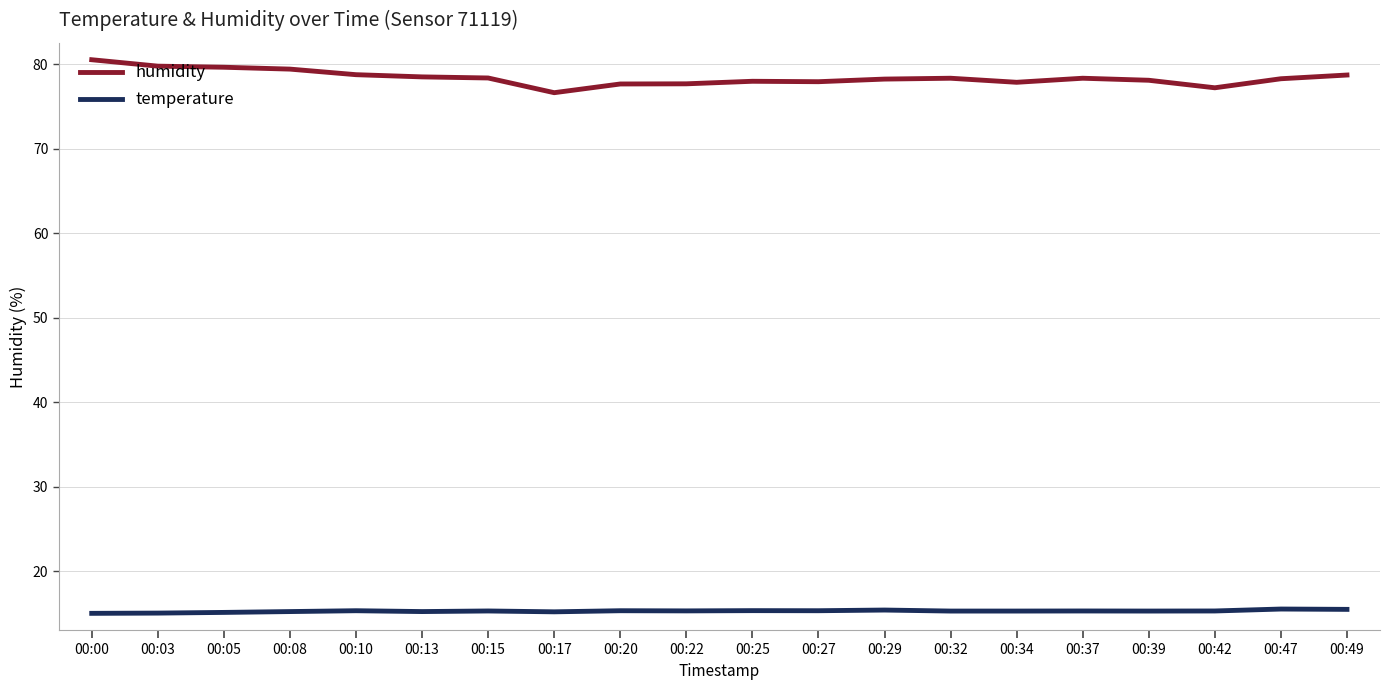

What is the total value across all series at 00:49?

94.2